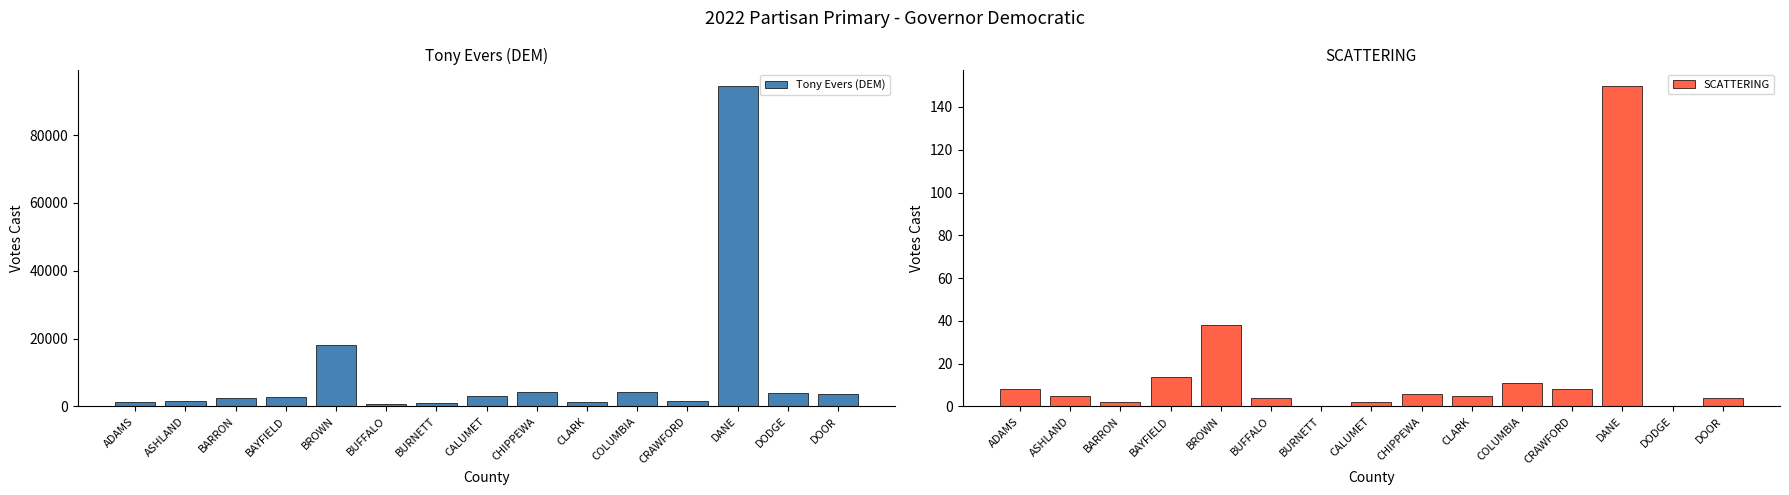

What is the sum of all Tony Evers (DEM) values?

145206